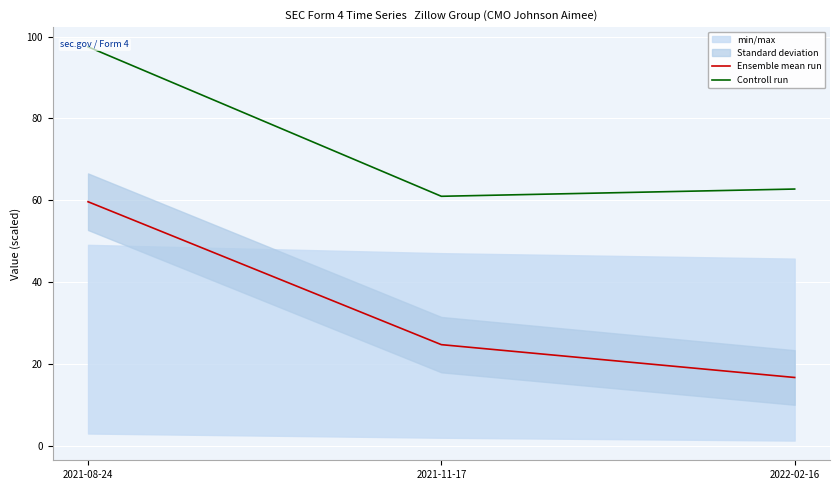

Reading left to right, transcribe all the data shown in this chart.

Ensemble mean run: 59.7	24.8	16.7
Controll run: 97.5	61.0	62.8